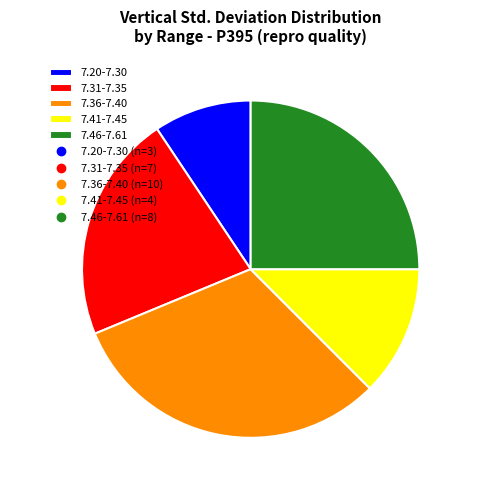

Combined, do 7.41-7.45 and 7.20-7.30 account for over 50%?

No